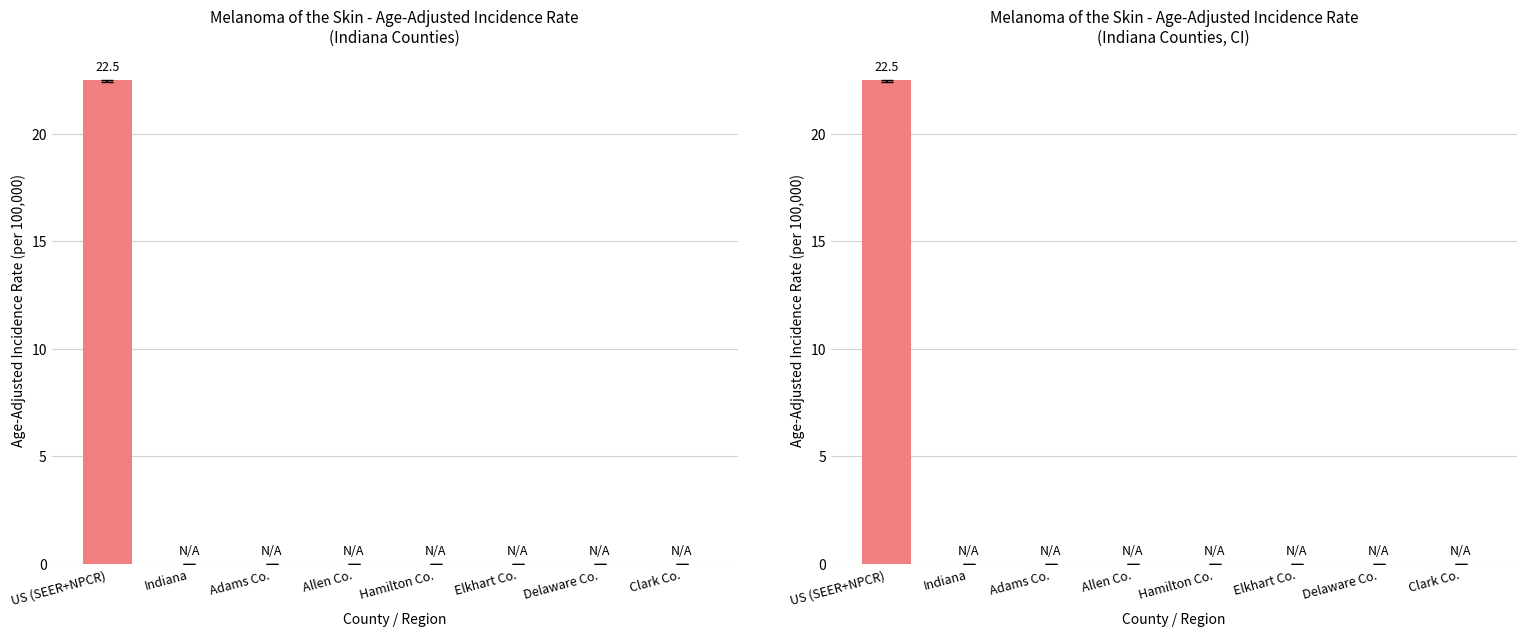

How many bars are there in total?

8